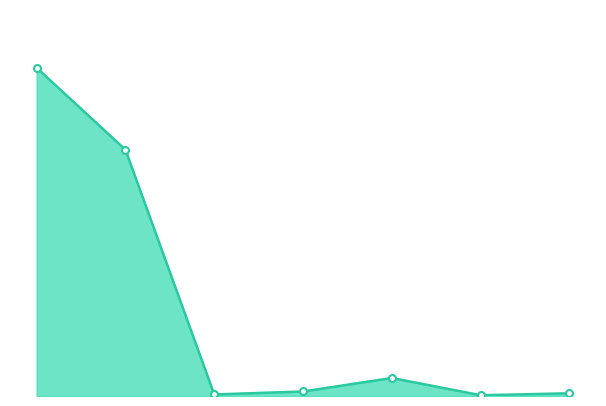

Does the chart have visible grid lines?

No